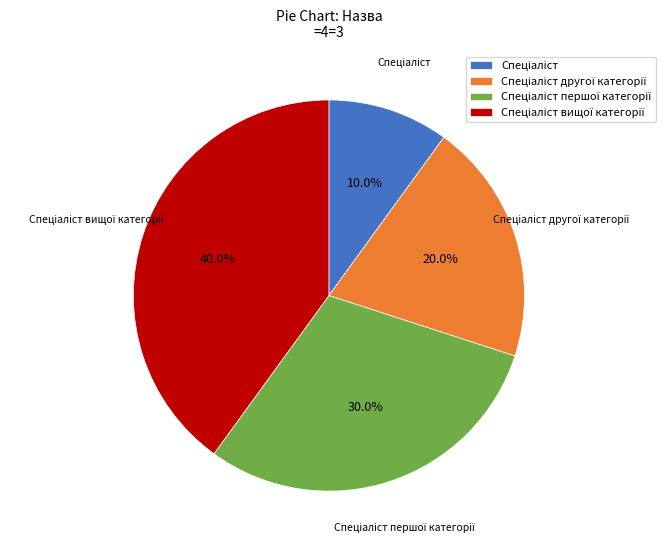

To the nearest percent, what is the difference between the largest and smallest slice percentages?

30%